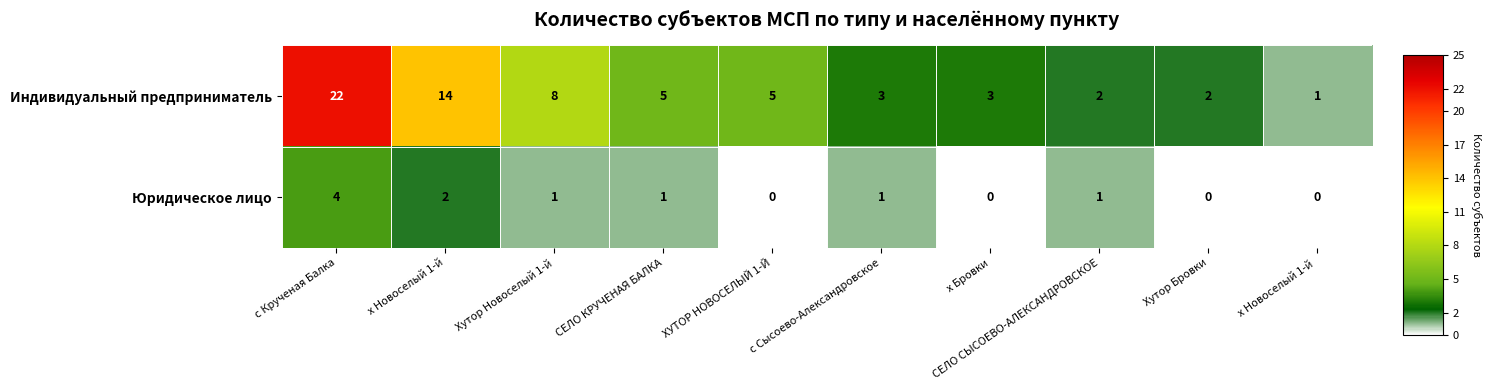

Count the number of categories in the chart.

10